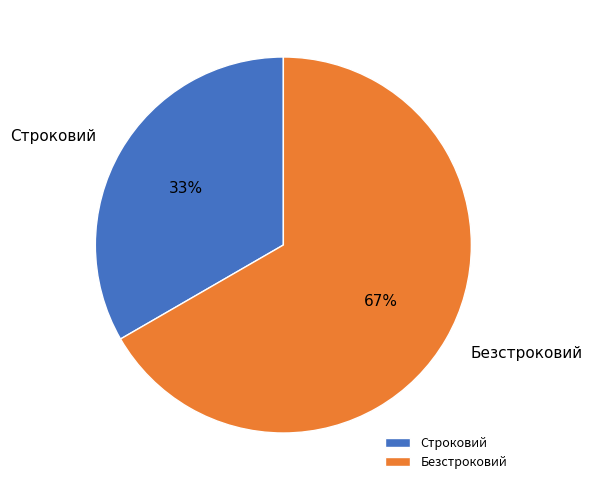

Approximately how many times larger is the value at Безстроковий compared to Строковий?

2.0